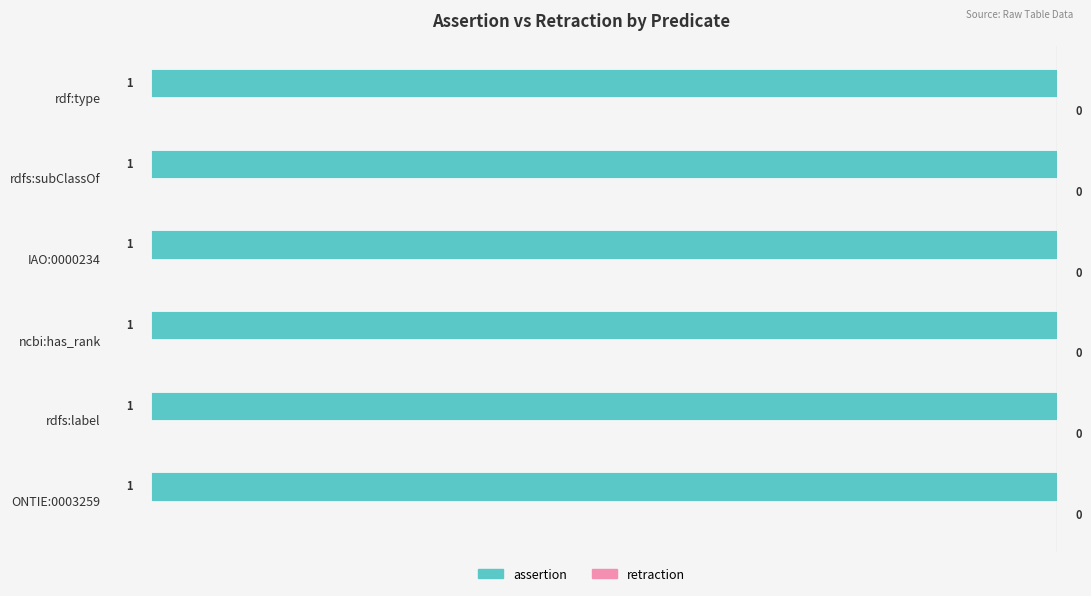

What is the average value of the assertion series?

1